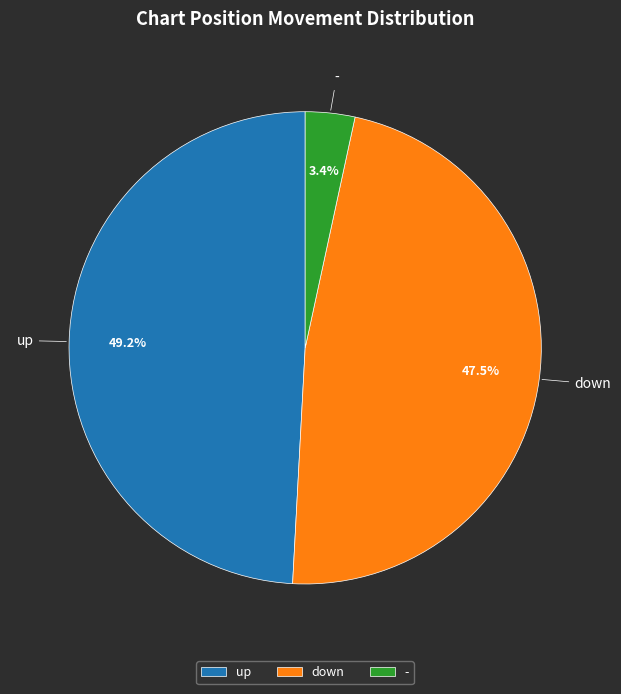

What percentage is the up slice, to the nearest percent?

49%